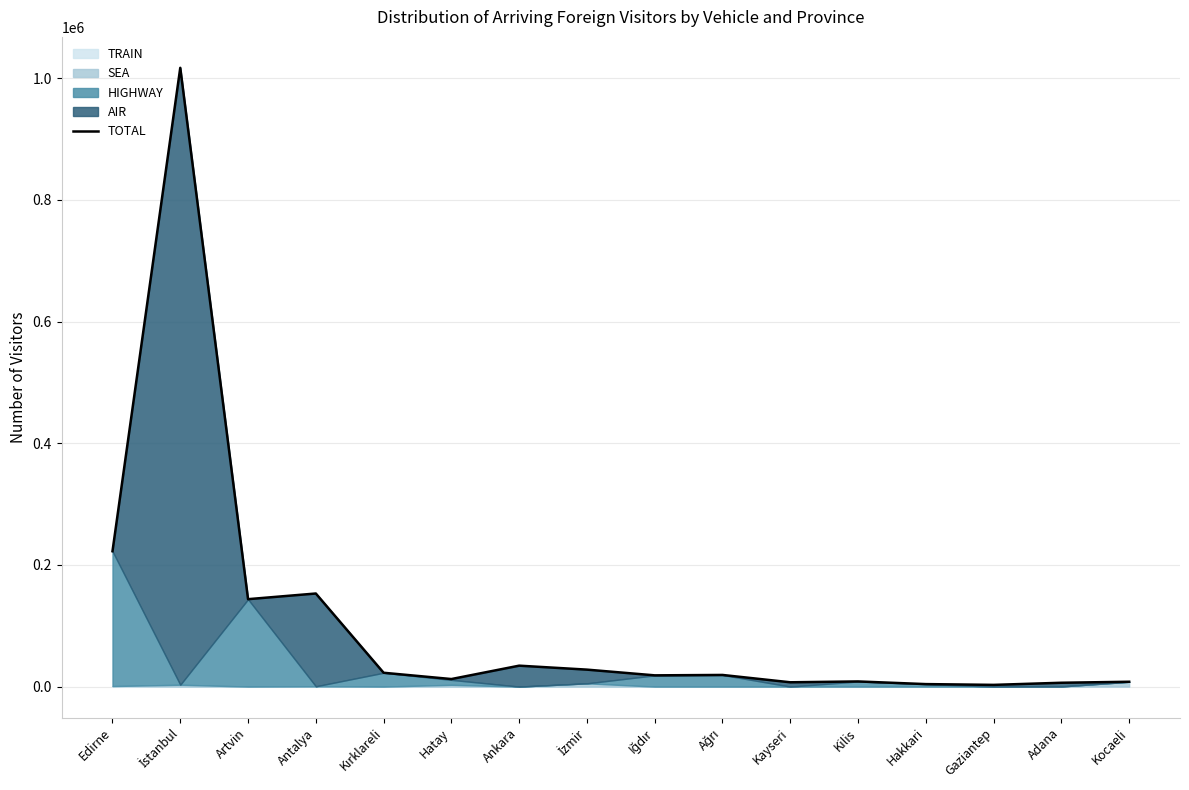

What is the minimum value shown in the chart?

2791